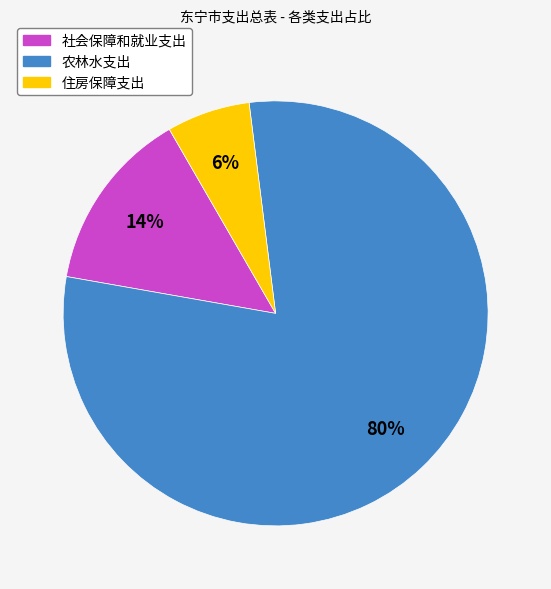

True or false: 住房保障支出 accounts for 6% of the total.

True